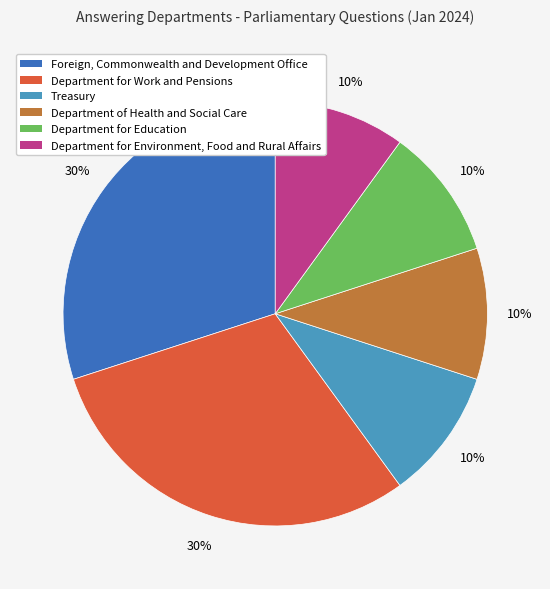

How many segments does this pie chart have?

6